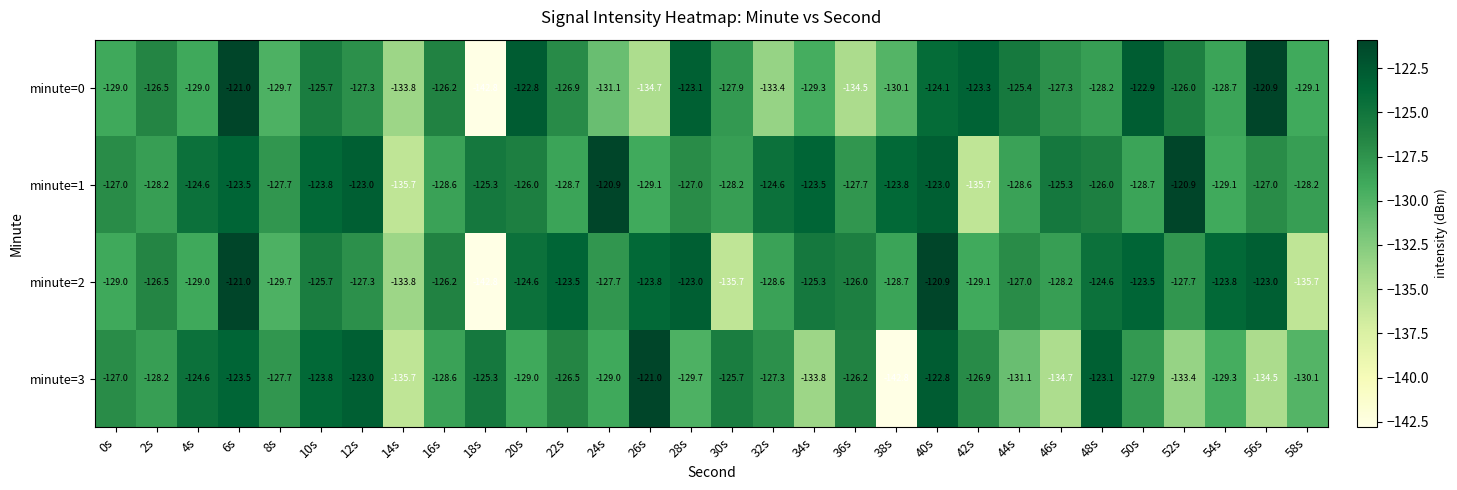

The value of minute=1 at 12s is -38.1. True or false?

False